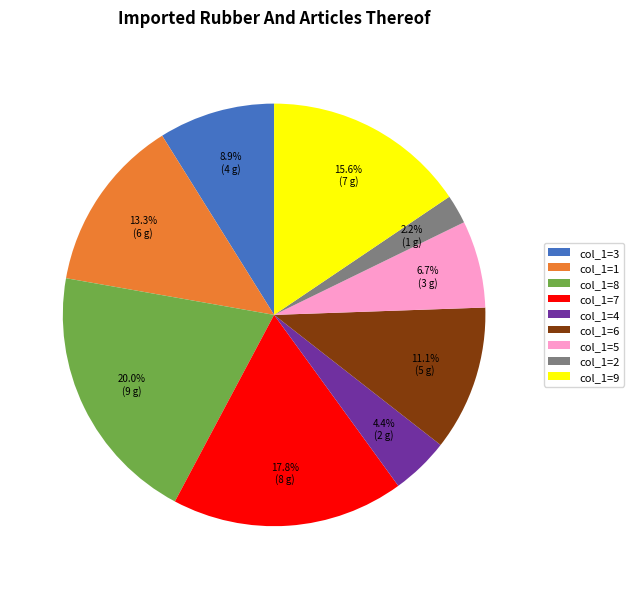

Does col_1=7 account for over 50% of the chart?

No